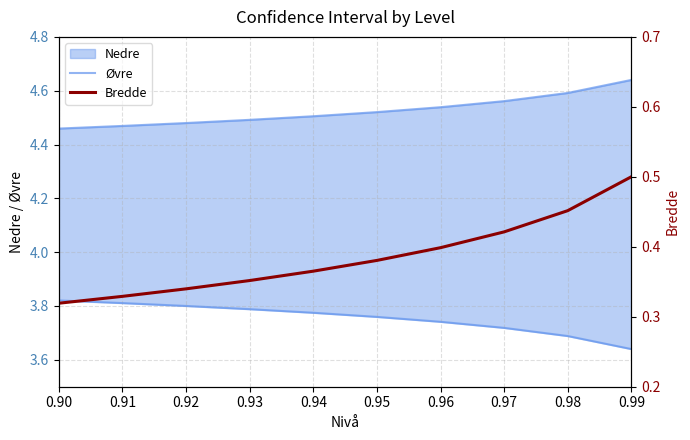

Which series has the widest spread of values?

Bredde